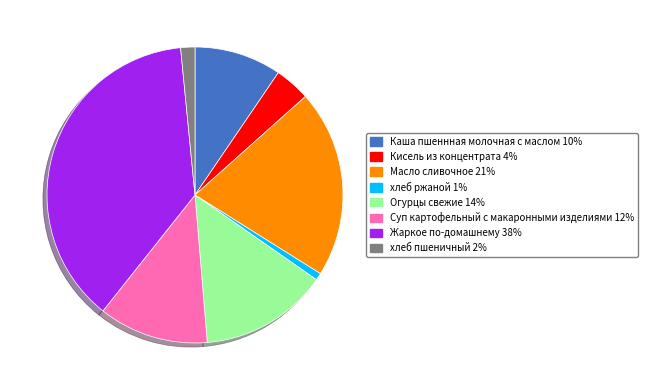

Which has a higher value, Огурцы свежие or Масло сливочное?

Масло сливочное